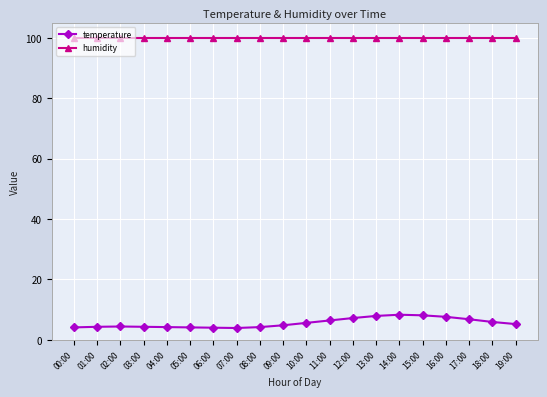

The humidity series shows 99.9 at 01:00. True or false?

True